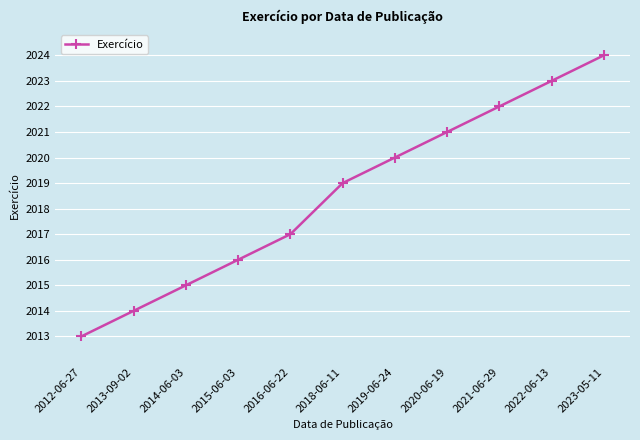

List the labels in order of value, largest first.

2023-05-11, 2022-06-13, 2021-06-29, 2020-06-19, 2019-06-24, 2018-06-11, 2016-06-22, 2015-06-03, 2014-06-03, 2013-09-02, 2012-06-27